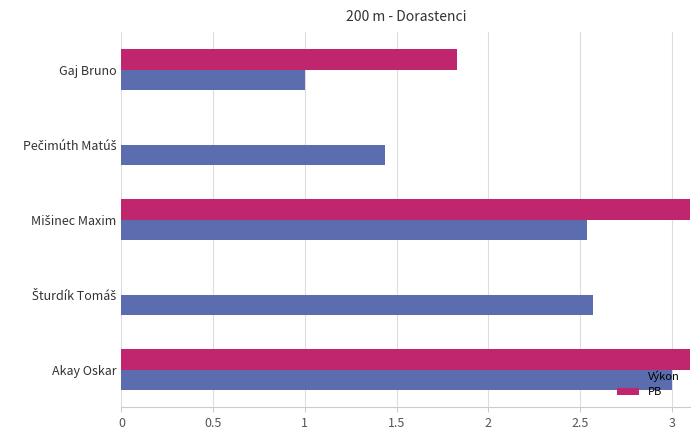

Are the bars grouped side by side (vs. stacked)?

Yes